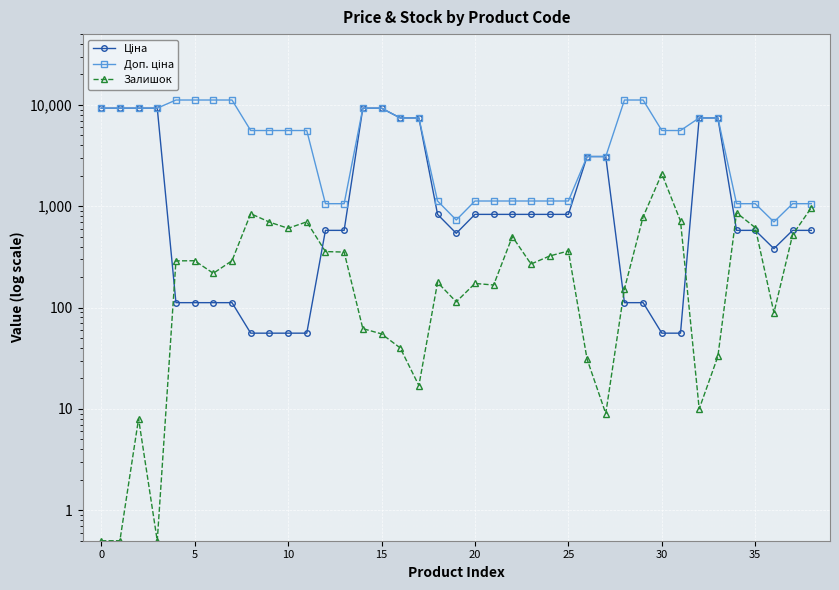

What is the difference between the maximum and minimum values in the Залишок series?

2092.5